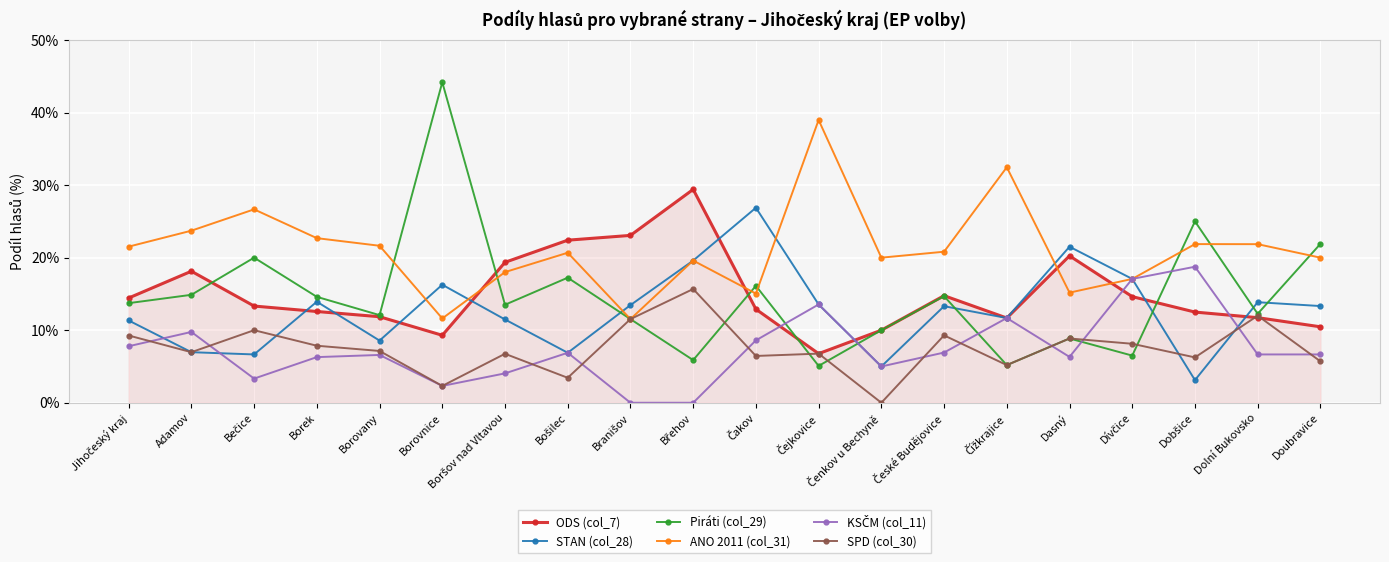

Does the chart display data point markers on the line(s)?

Yes